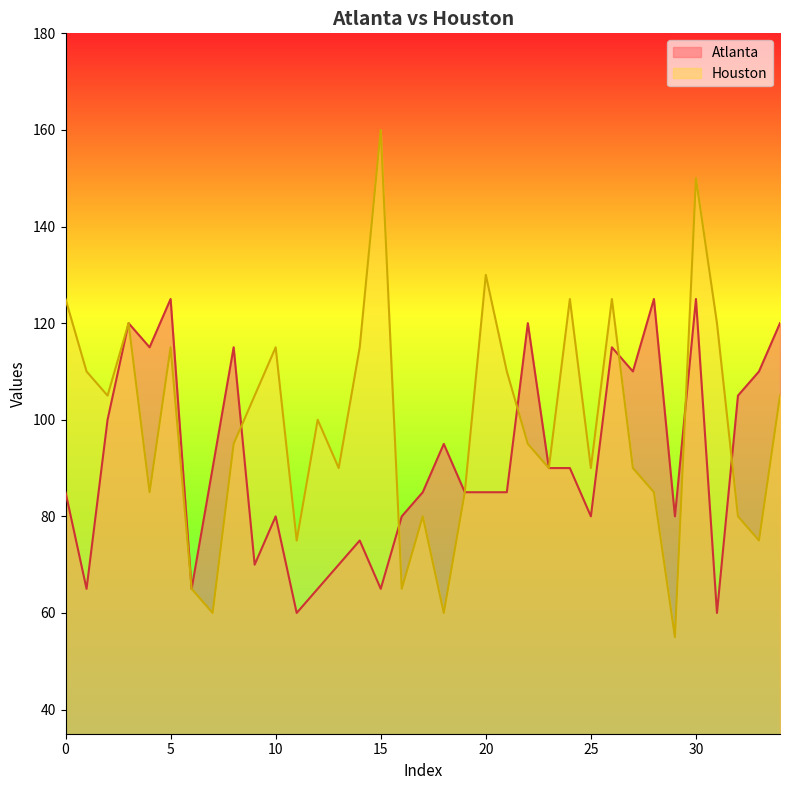

True or false: Atlanta has more than 1 points higher than both neighbors.

True